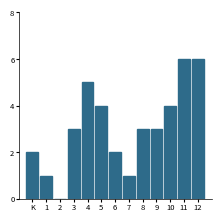

Reading right to left, extract all data points from this chart.

12=6	11=6	10=4	9=3	8=3	7=1	6=2	5=4	4=5	3=3	2=0	1=1	K=2